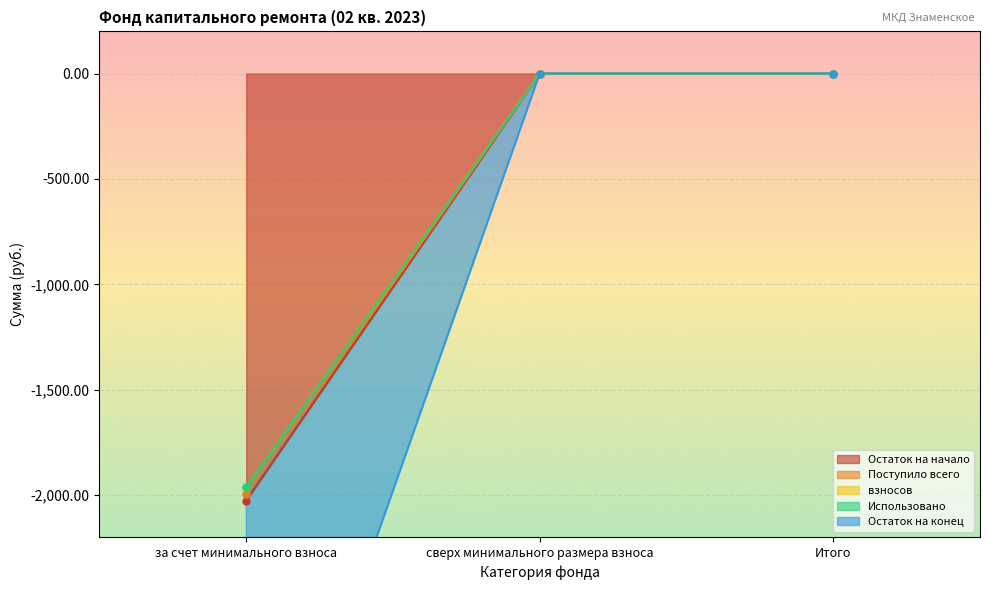

Which series has the largest total across all categories?

Остаток на конец